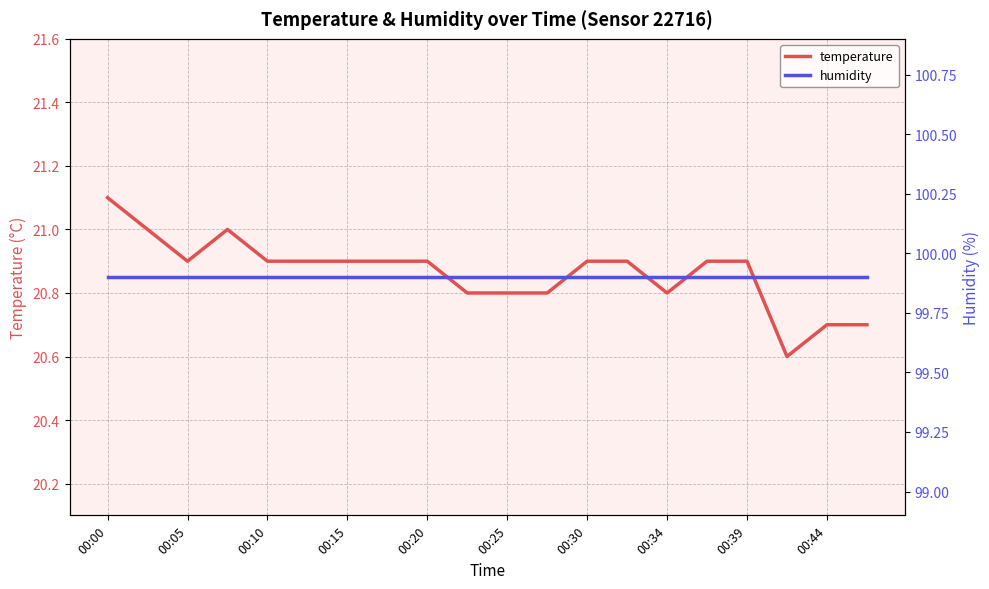

True or false: humidity and temperature cross at least once.

False